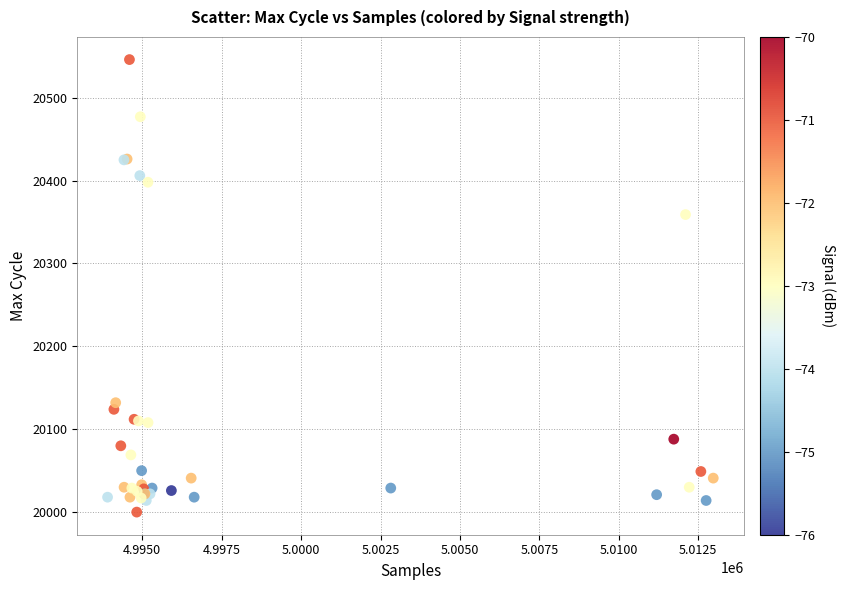

What Y value in the scatter plot is closest to 20273?

20359